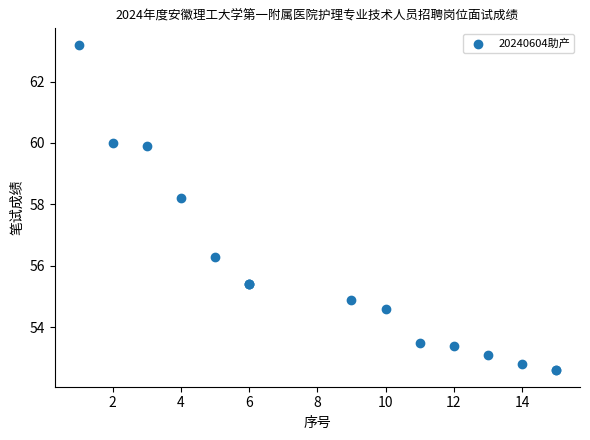

What Y value in the scatter plot is closest to 57?

56.3